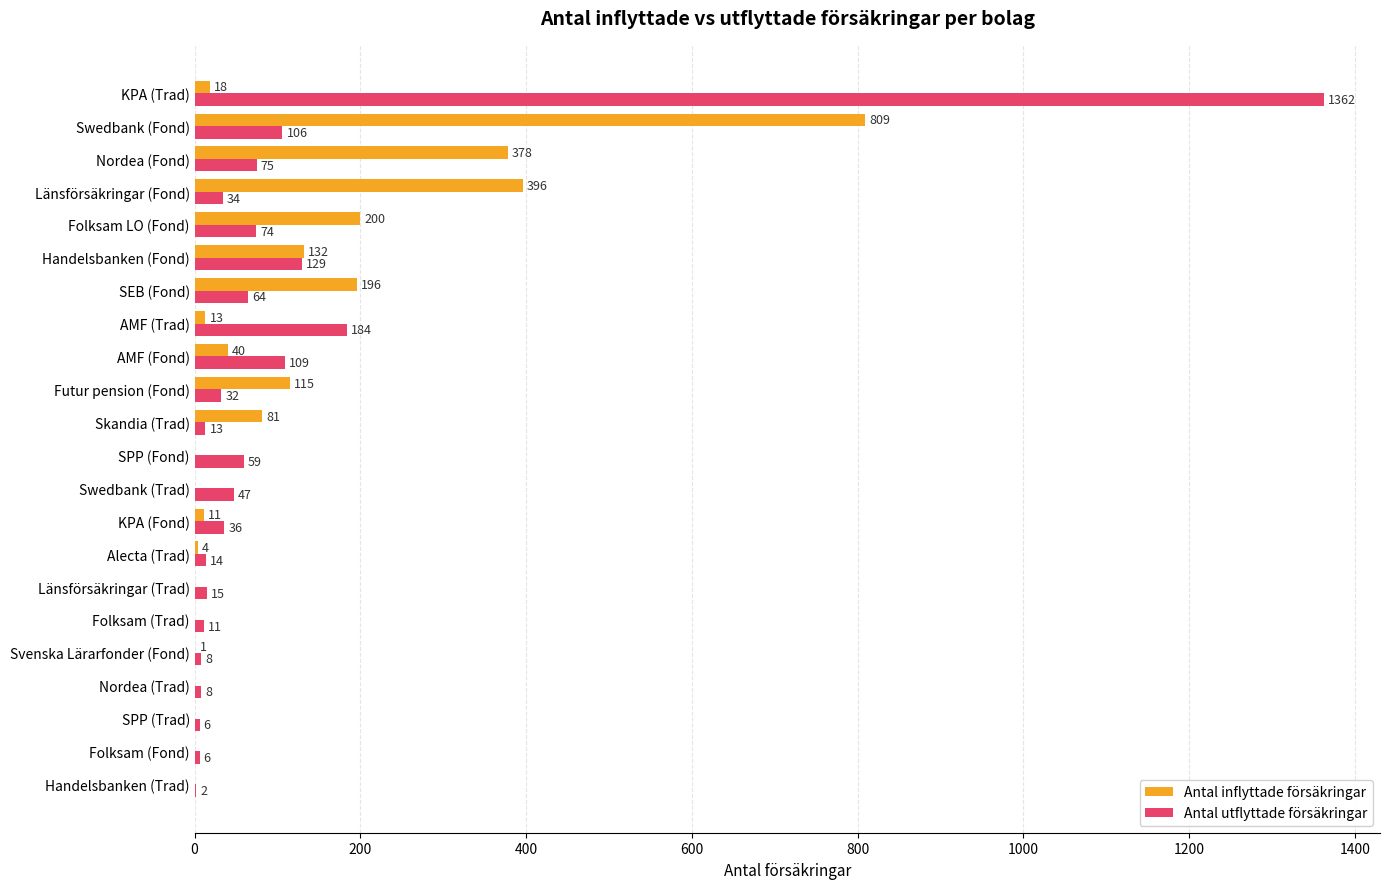

Is the value of Antal inflyttade försäkringar at Skandia (Trad) greater than the value of Antal utflyttade försäkringar at Folksam (Trad)?

Yes